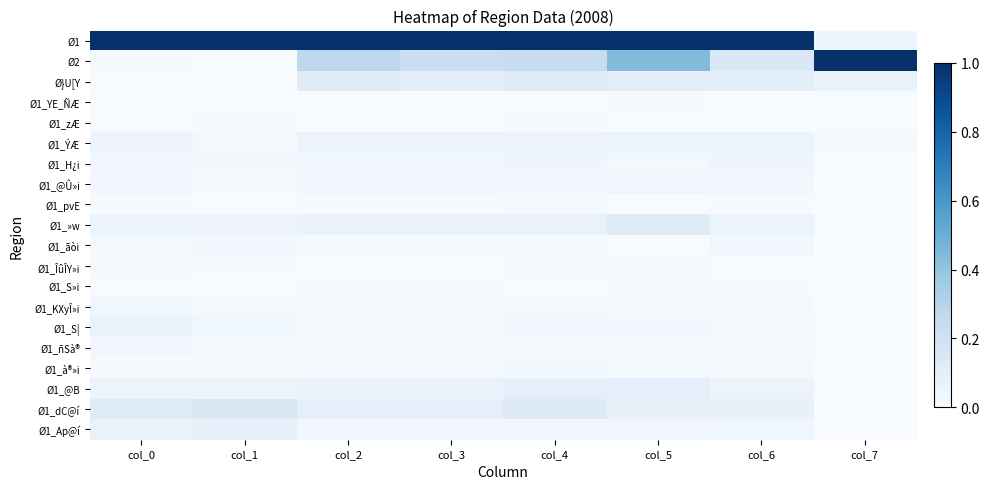

Which has a higher value, col_4 or col_2?

col_4